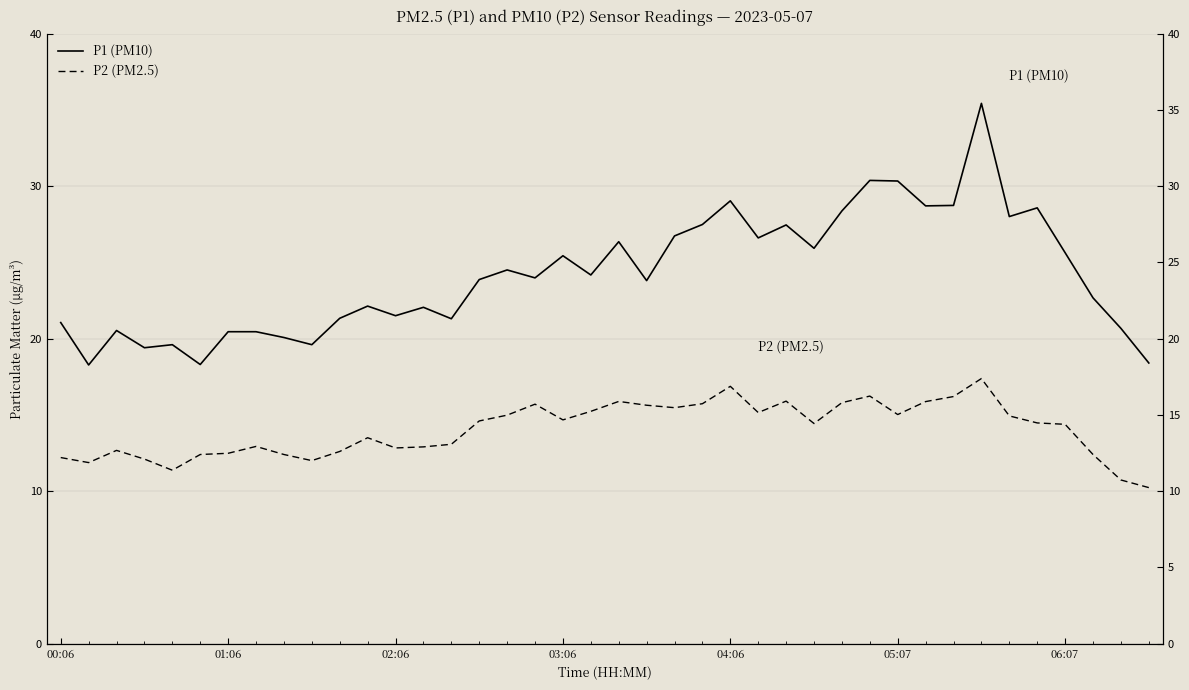

True or false: P2 (PM2.5) has a value of 9.4 at 21.

False